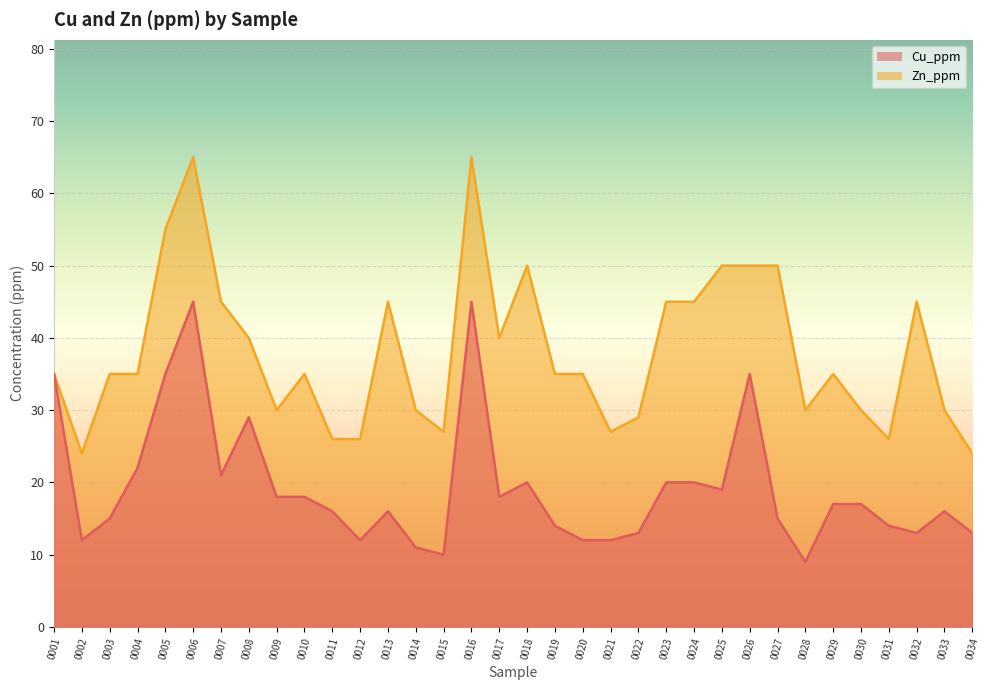

True or false: Cu_ppm and Zn_ppm cross at least once.

False